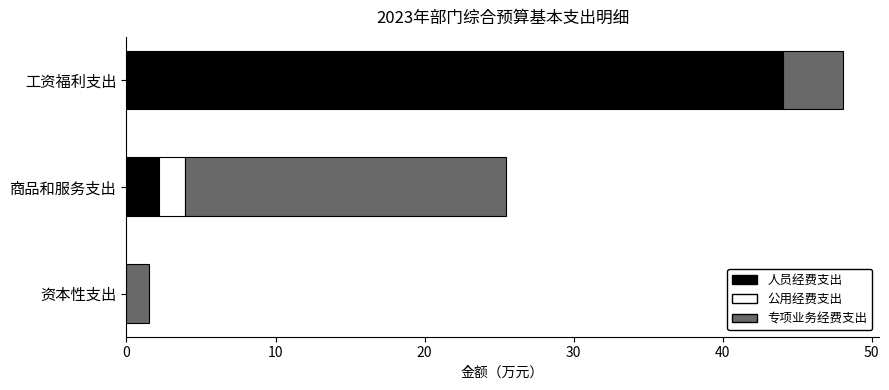

What is the sum of the 人员经费支出 values at 资本性支出 and 商品和服务支出?

2.2